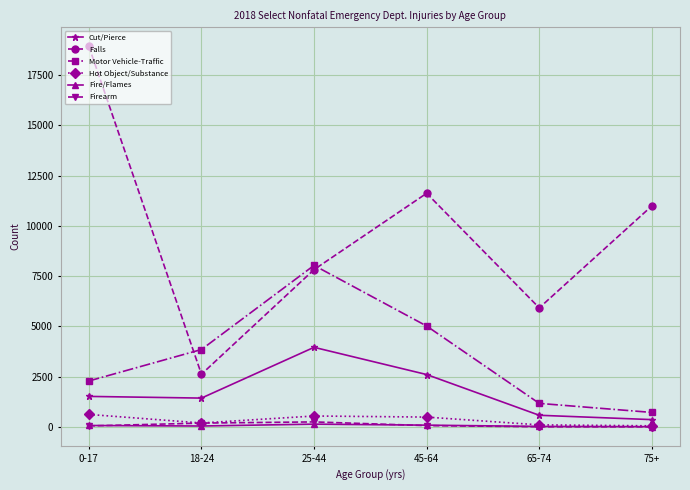

What value does the Fire/Flames series have at 25-44, to the nearest 5?

140